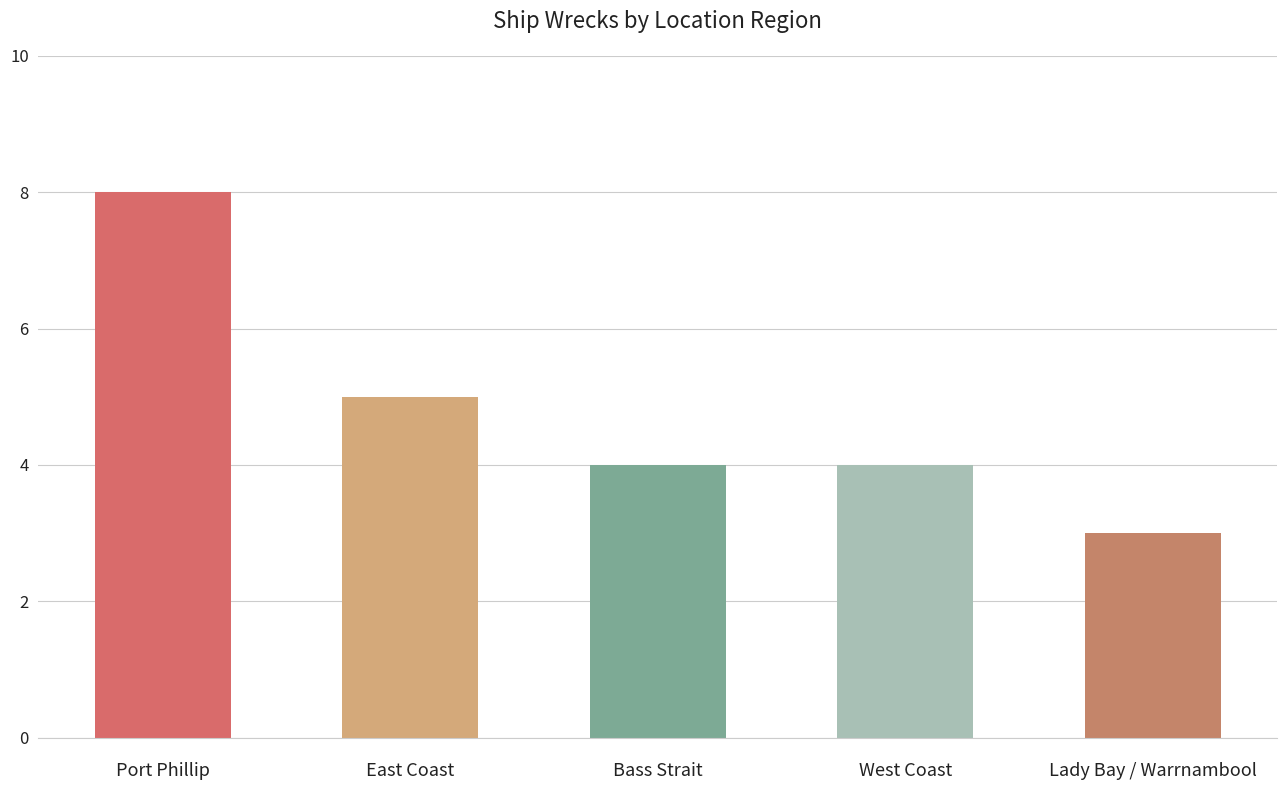

Which has a higher value, Port Phillip or Lady Bay / Warrnambool?

Port Phillip